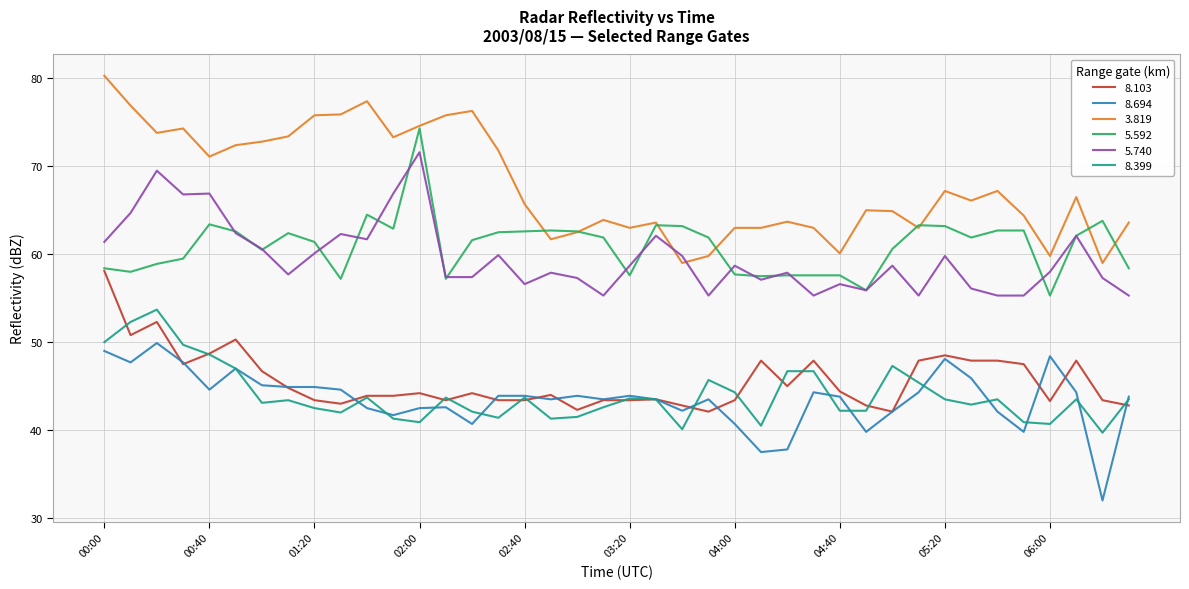

Count the number of categories in the chart.

40